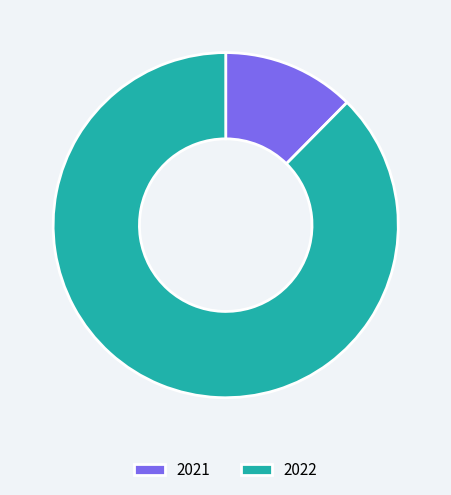

Is it true that 2021 is 21% of the pie?

False